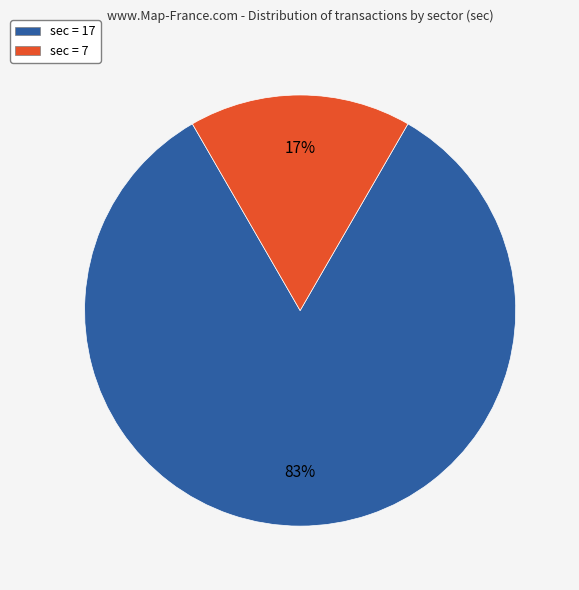

To the nearest percent, what is the average slice percentage?

50%